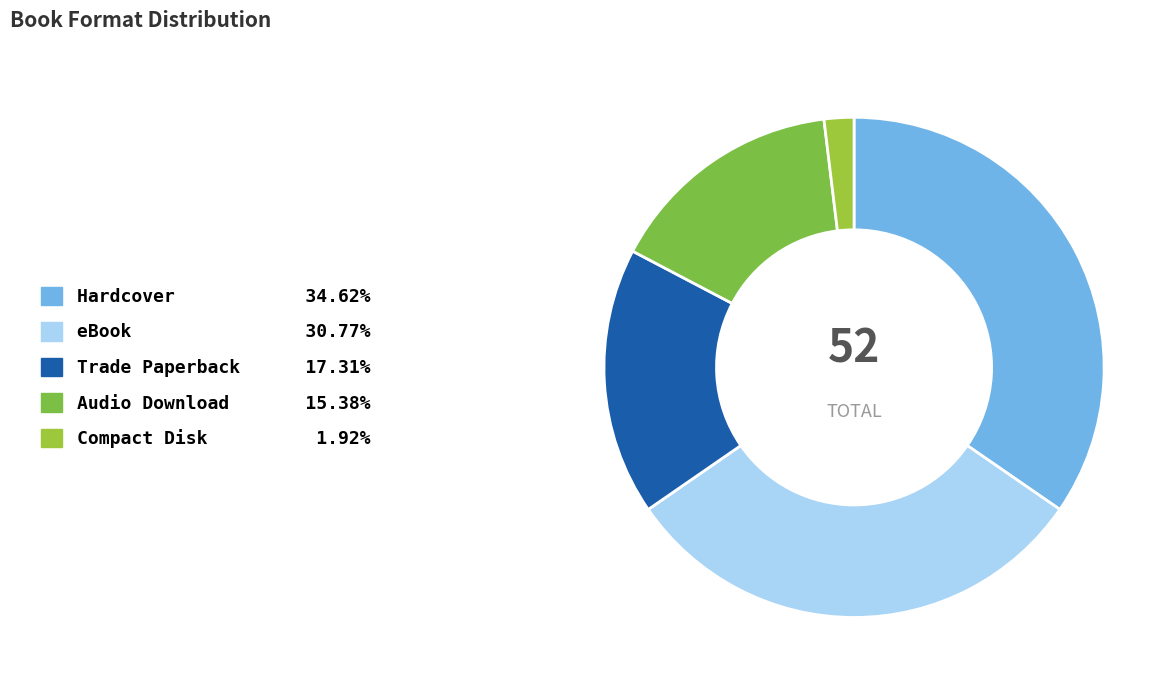

Is it true that Trade Paperback is 22% of the pie?

False